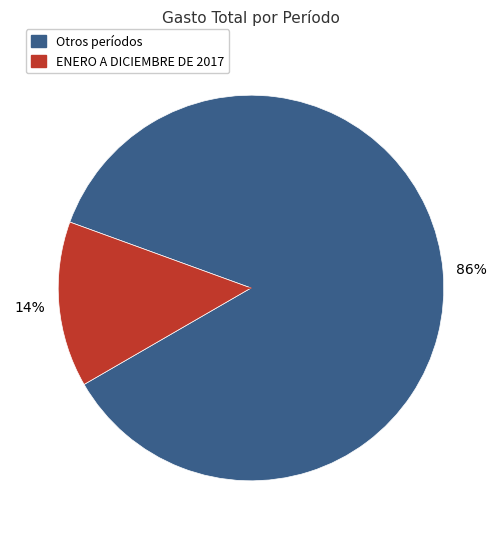

Is there a majority slice in this chart?

Yes